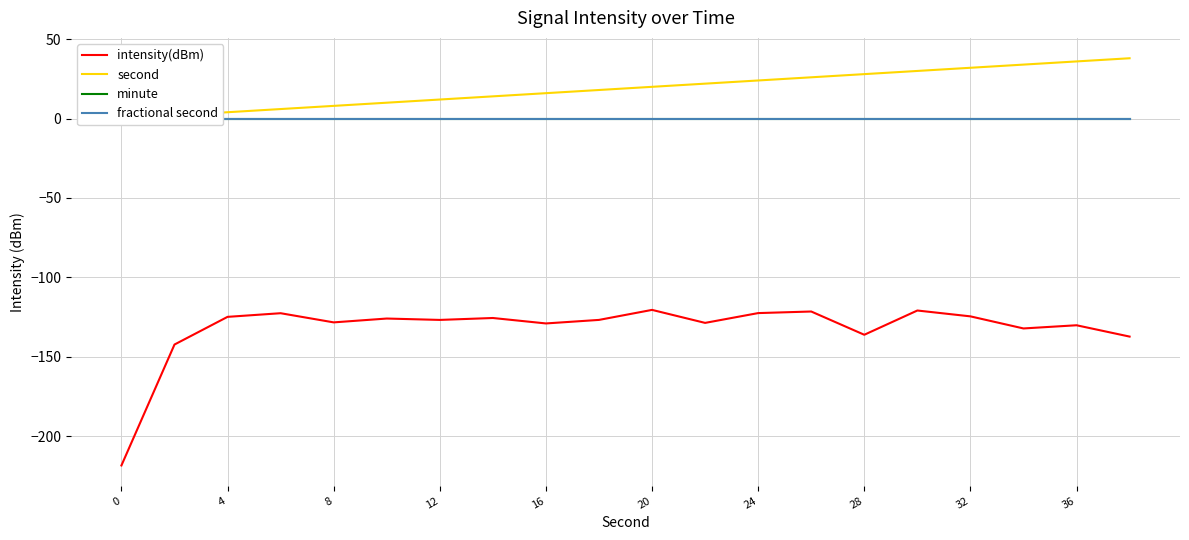

How many data points in intensity(dBm) are less than -126?

11